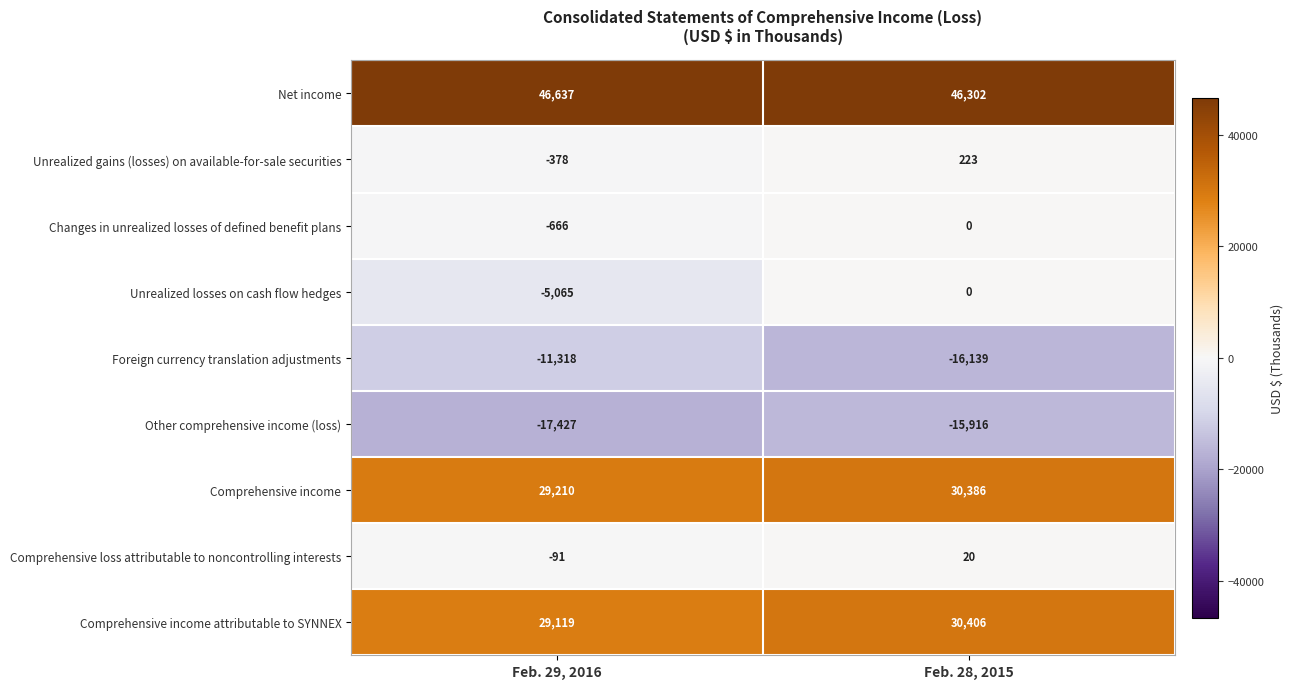

True or false: Comprehensive income has a value of 30386 at Feb. 28, 2015.

True